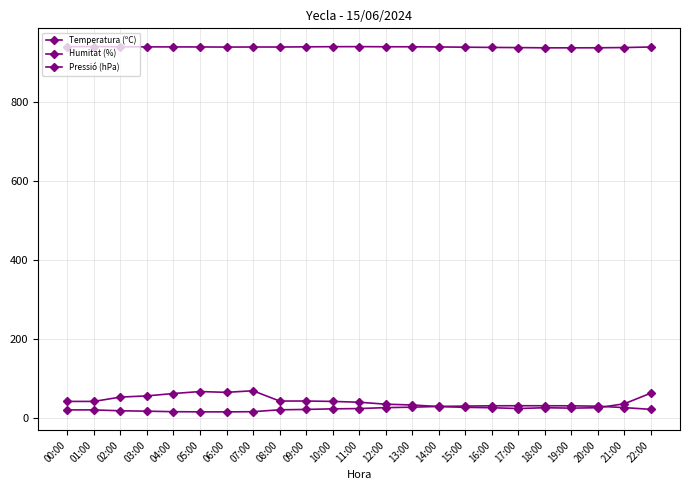

Does the chart have visible grid lines?

Yes